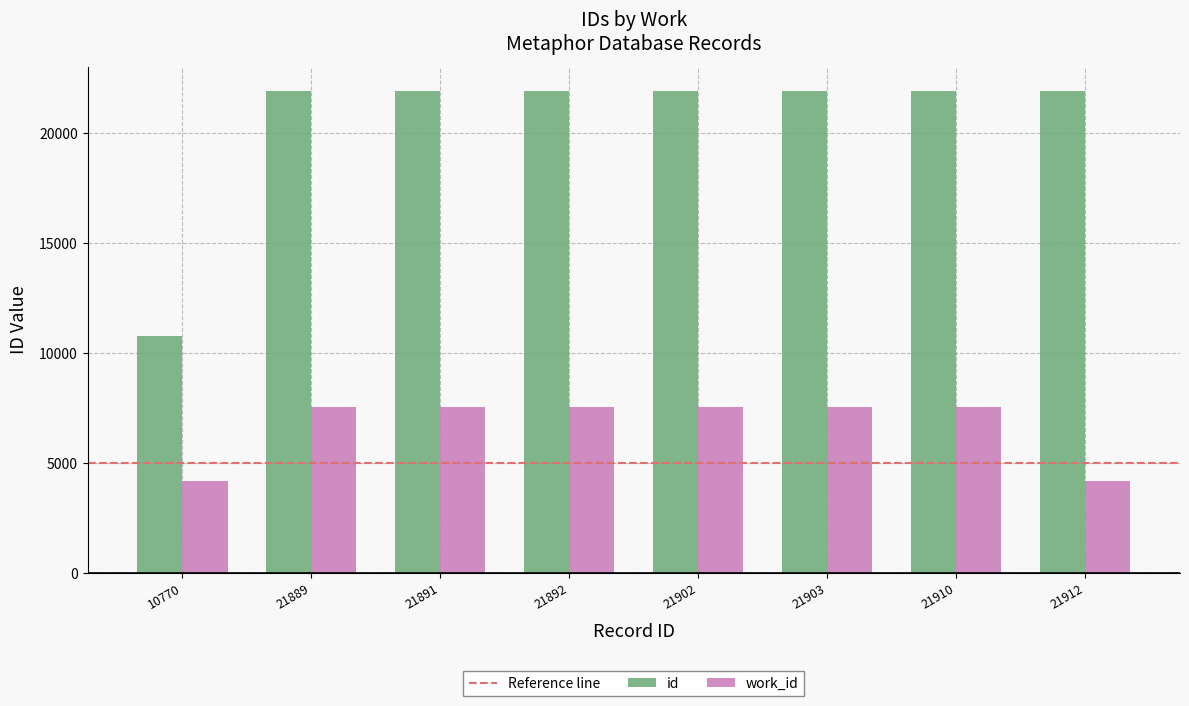

How many data points does each series have?

8